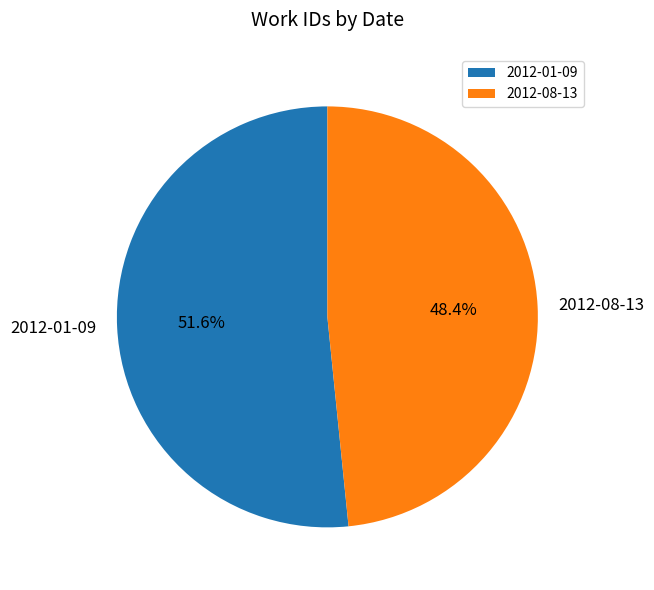

What is the total percentage of 2012-01-09 and 2012-08-13?

100.0%